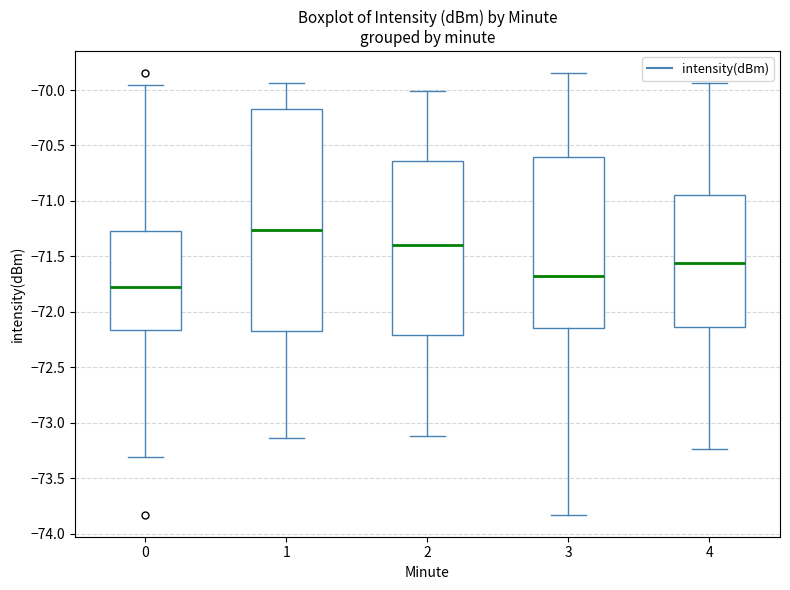

Reading left to right, transcribe this box plot: for each box, give where its median line is, the range the box spans, and where its two whiskers end, as read against the y-axis. The values are not printed on the chart, so give them approximately, as read against the axis.

0: median -71.75, box -72.15 to -71.25, whiskers -73.30 to -69.95
1: median -71.25, box -72.15 to -70.15, whiskers -73.15 to -69.95
2: median -71.40, box -72.20 to -70.65, whiskers -73.10 to -70.00
3: median -71.70, box -72.15 to -70.60, whiskers -73.85 to -69.85
4: median -71.55, box -72.15 to -70.95, whiskers -73.25 to -69.95